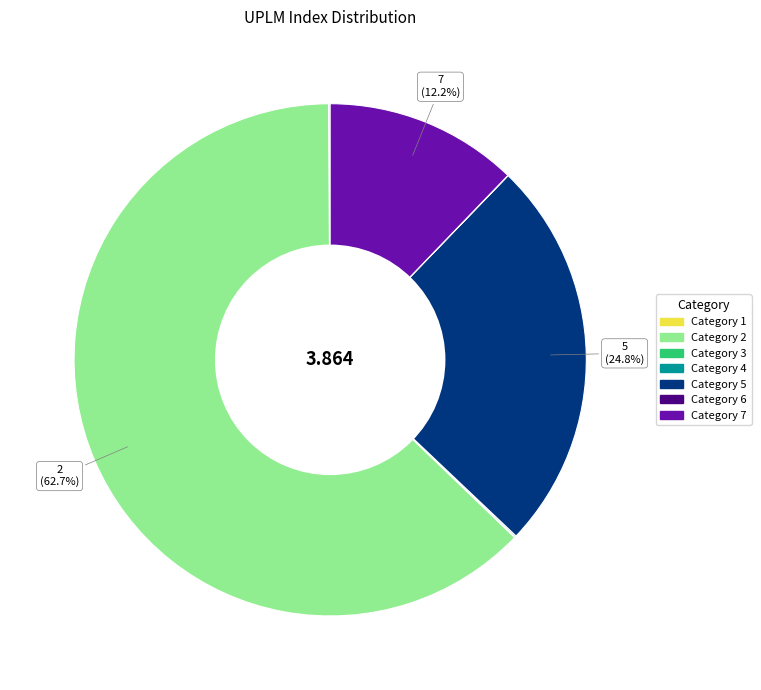

Is there a majority slice in this chart?

Yes